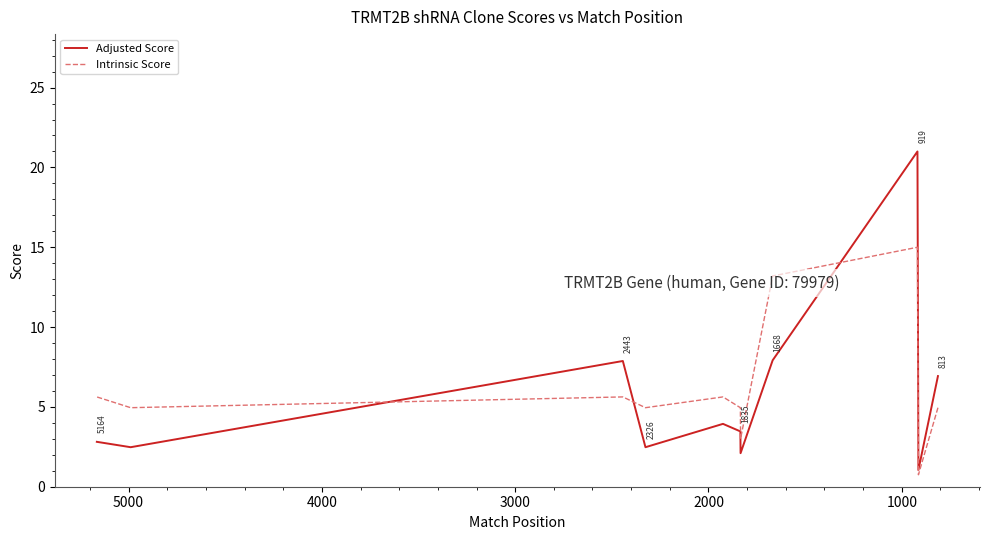

Rank the series by their maximum value, from lowest to highest.

Intrinsic Score, Adjusted Score